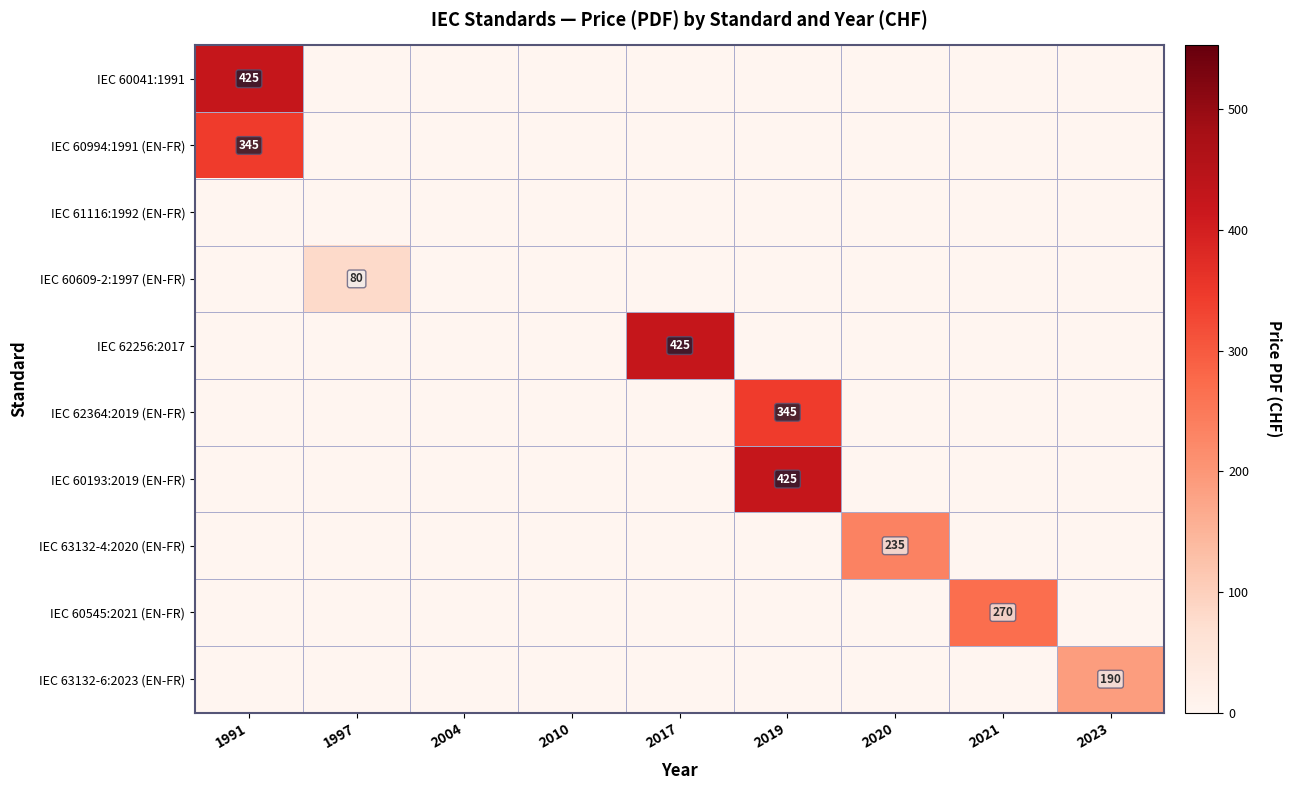

How many data points does each series have?

9